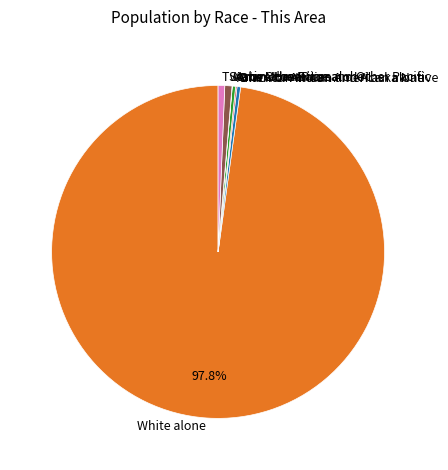

Does Black or African American alone account for over 50% of the chart?

No